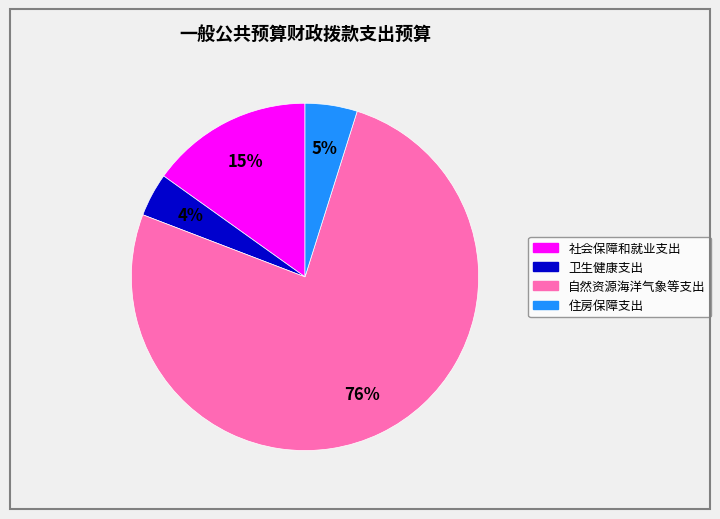

What is the majority slice?

自然资源海洋气象等支出